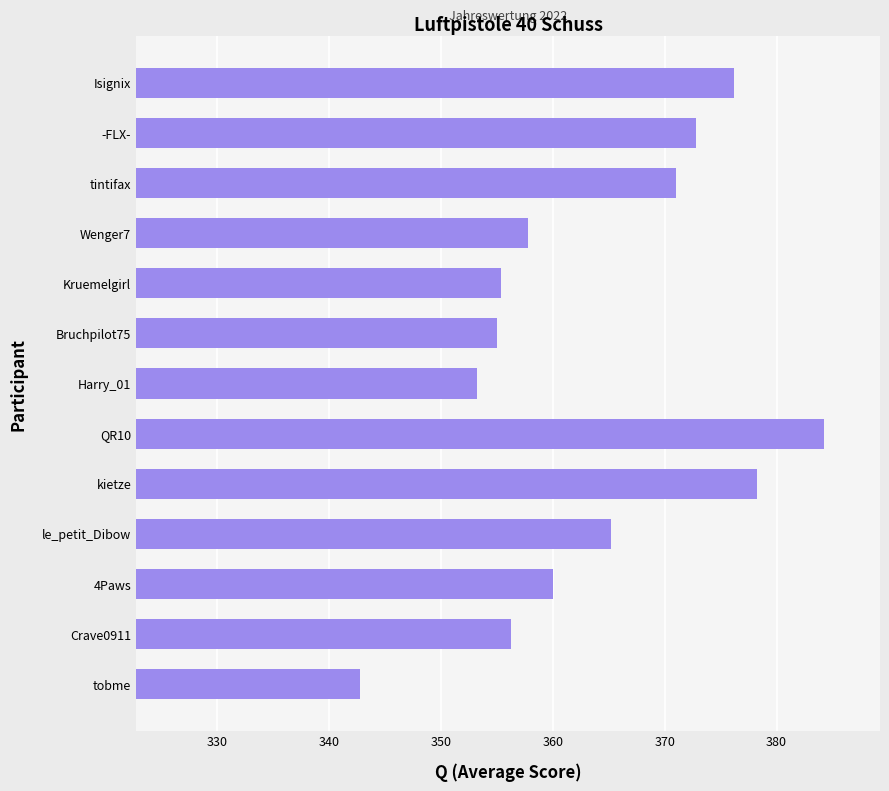

What is the ratio of the value at QR10 to the value at Wenger7?

1.1